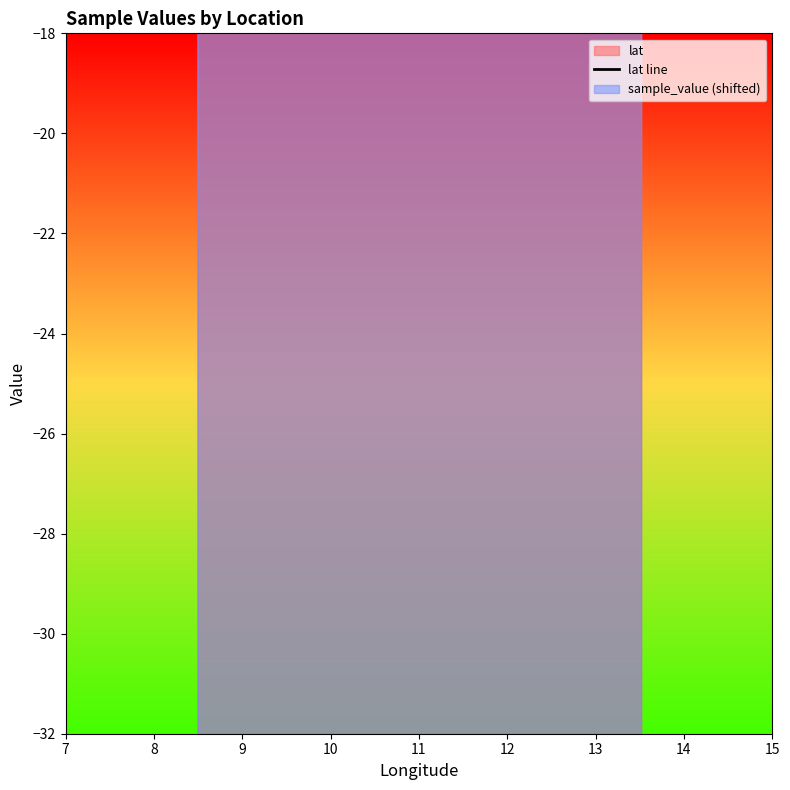

Approximately how many times larger is the value at 9 compared to 15?

1.0